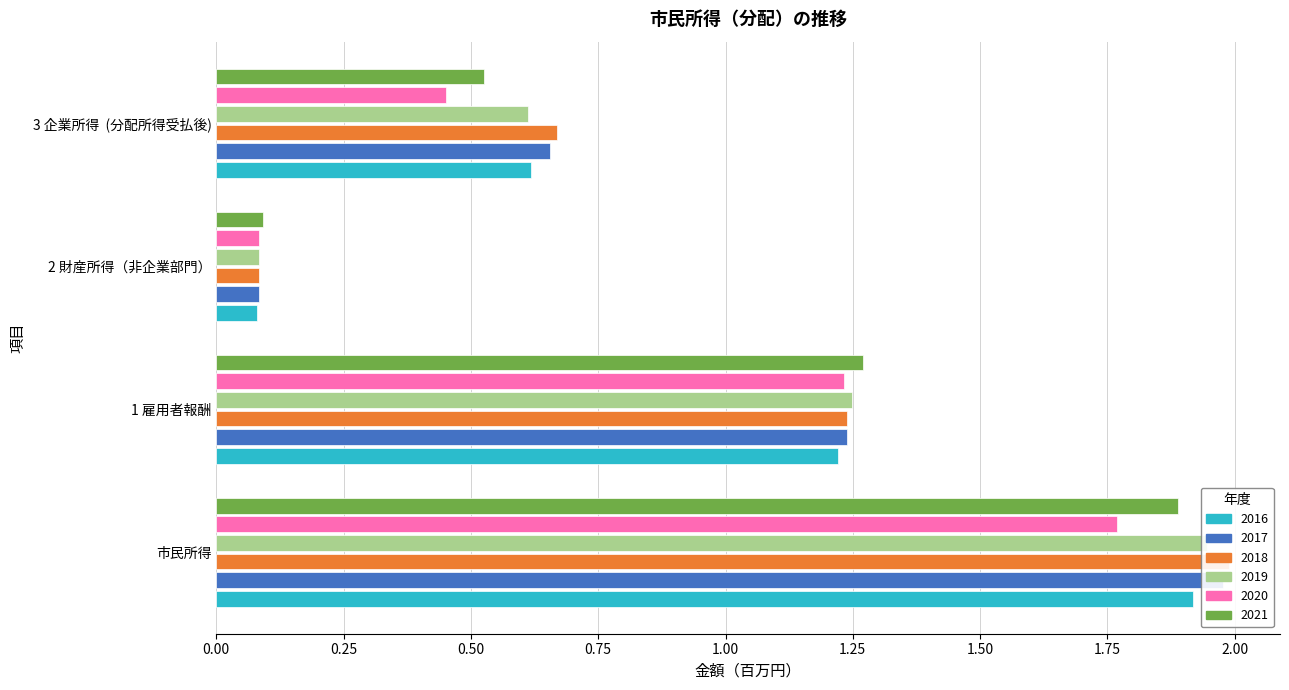

Rank the series at 1 雇用者報酬 from lowest to highest value.

2016, 2020, 2018, 2017, 2019, 2021